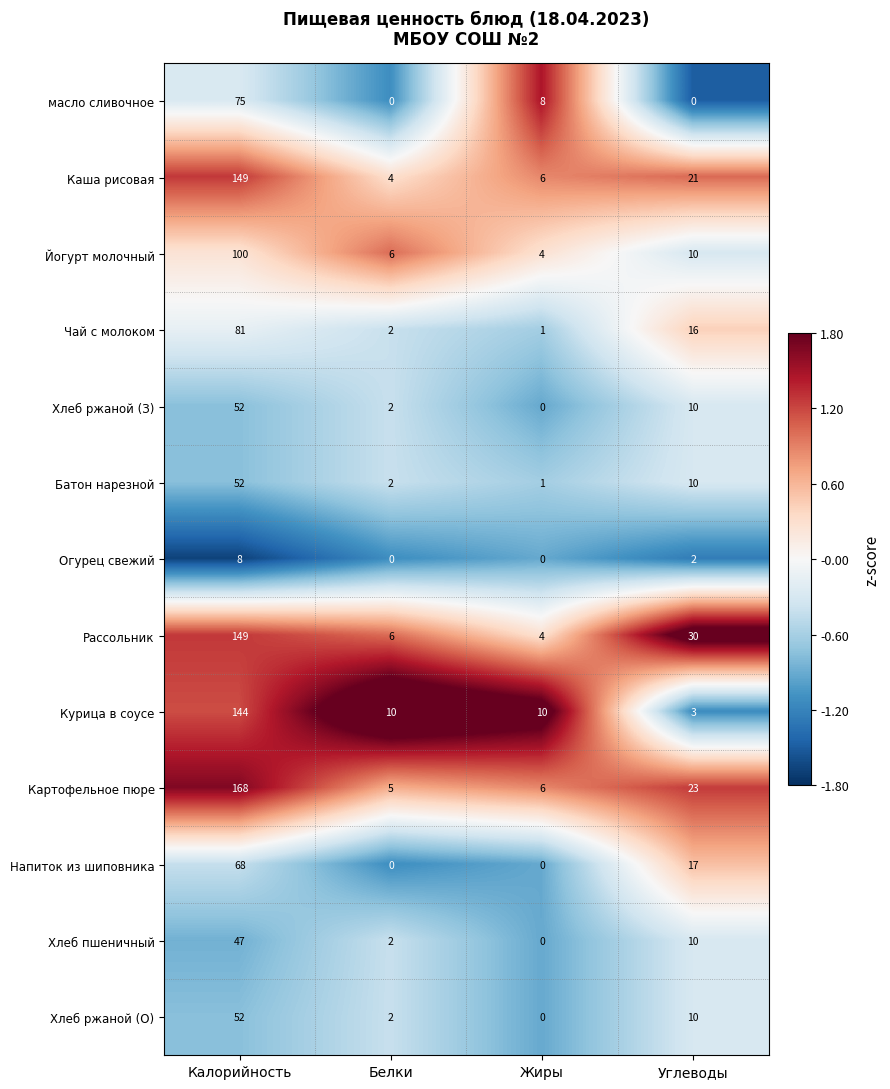

What is the total value across all series at Жиры?

40